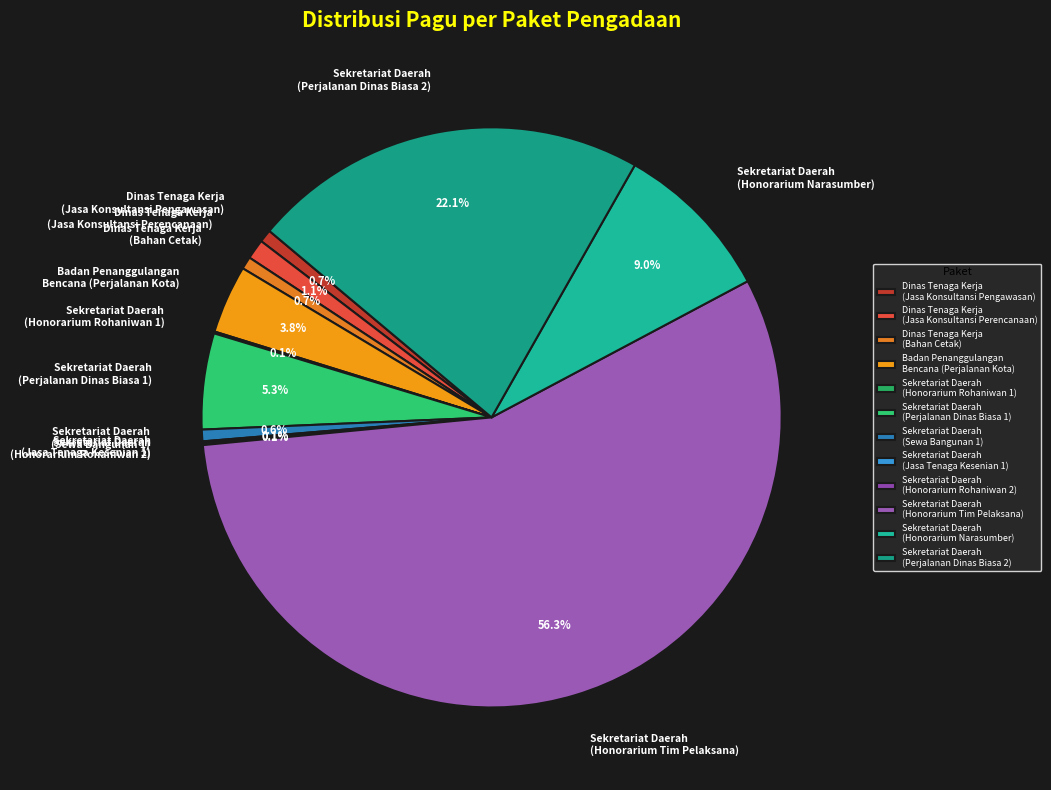

What is the majority slice?

Sekretariat Daerah (Honorarium Tim Pelaksana)